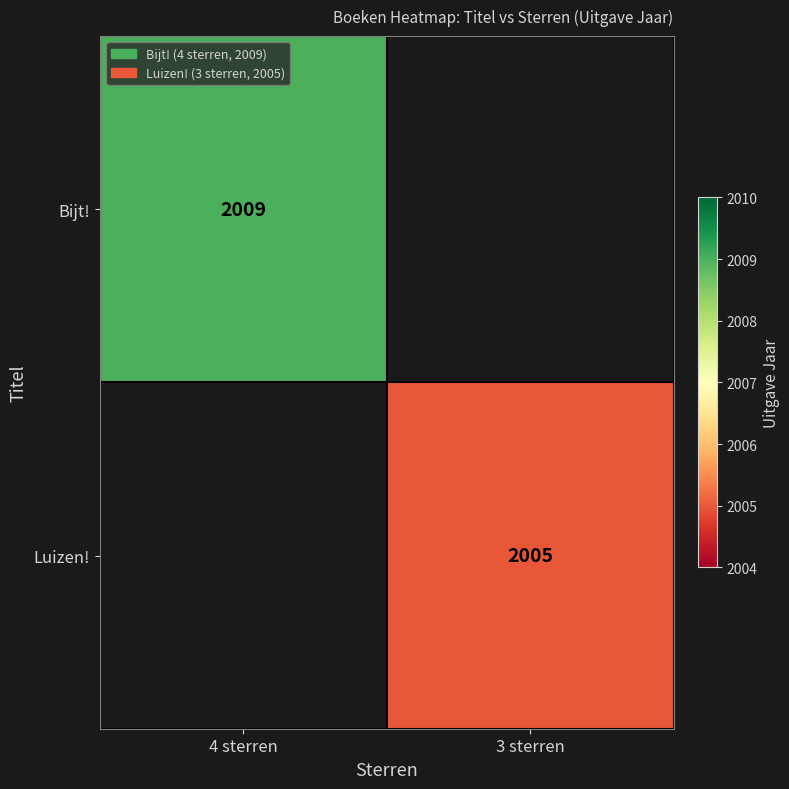

True or false: Luizen! has a value of 2005 at 3 sterren.

True